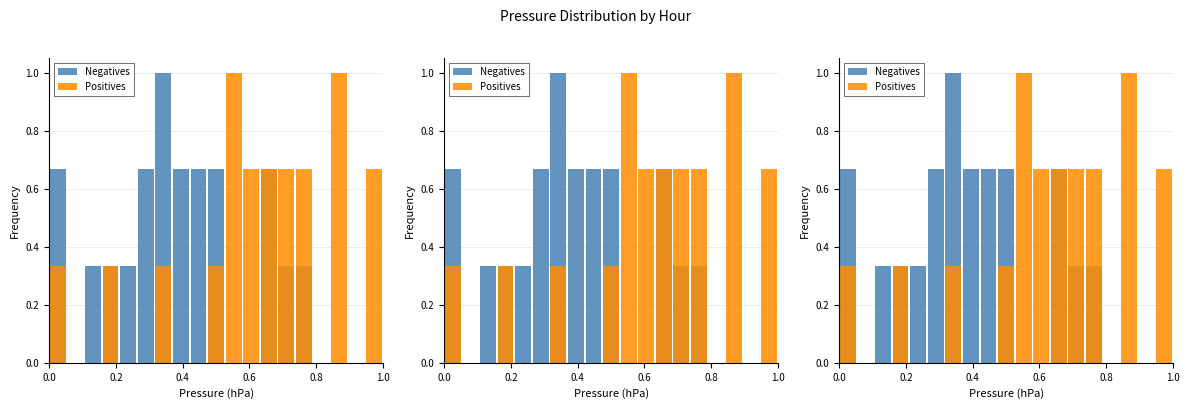

Count the number of categories in the chart.

19